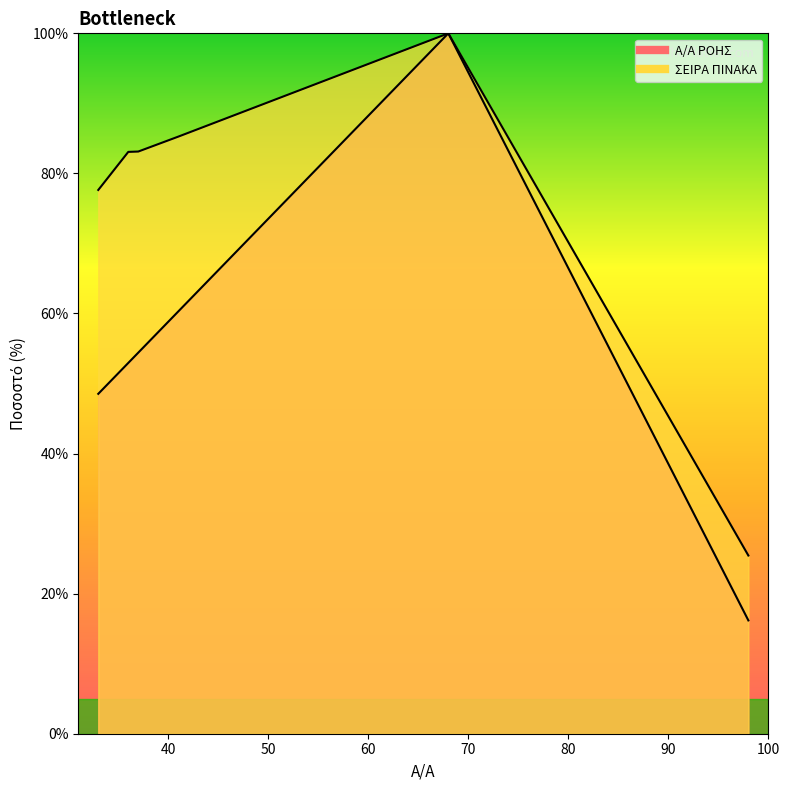

Between 98 and 36, which is larger?

36